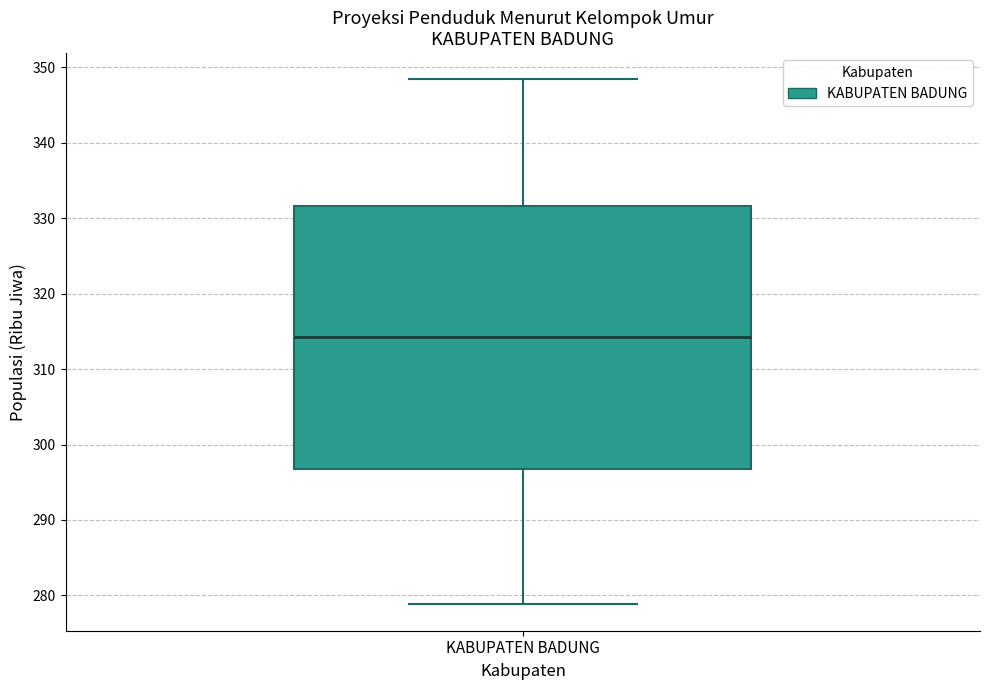

Transcribe this box plot: give where the median line is, the range the box spans, and where the two whiskers end, as read against the y-axis. The values are not printed on the chart, so give them approximately, as read against the axis.

median 314, box 297 to 332, whiskers 279 to 348